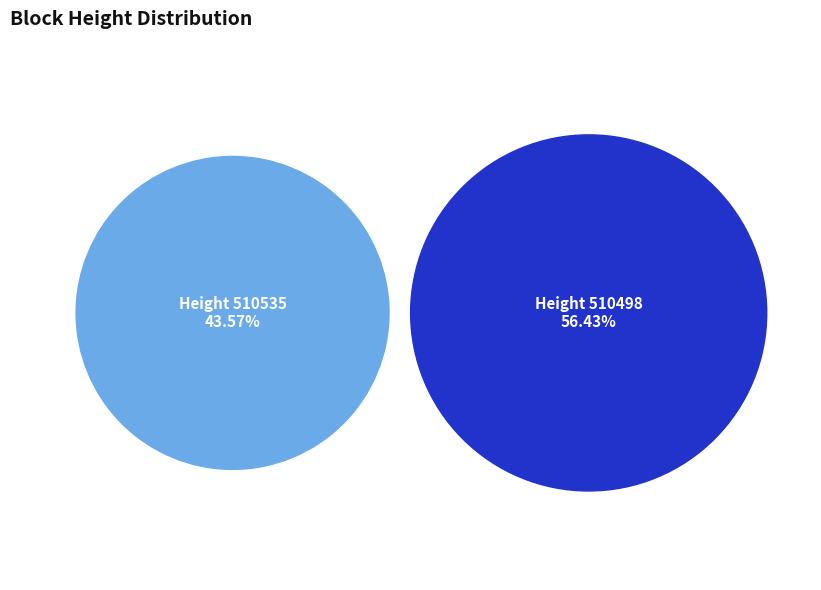

Is it true that 510498 is 70% of the pie?

False